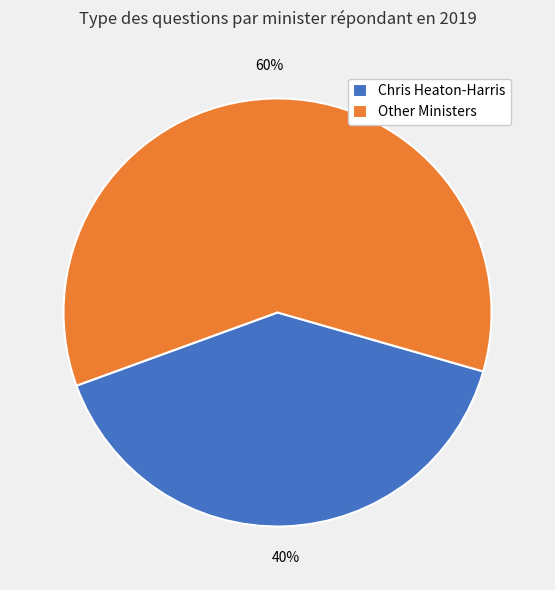

Is it true that Other Ministers is 47% of the pie?

False